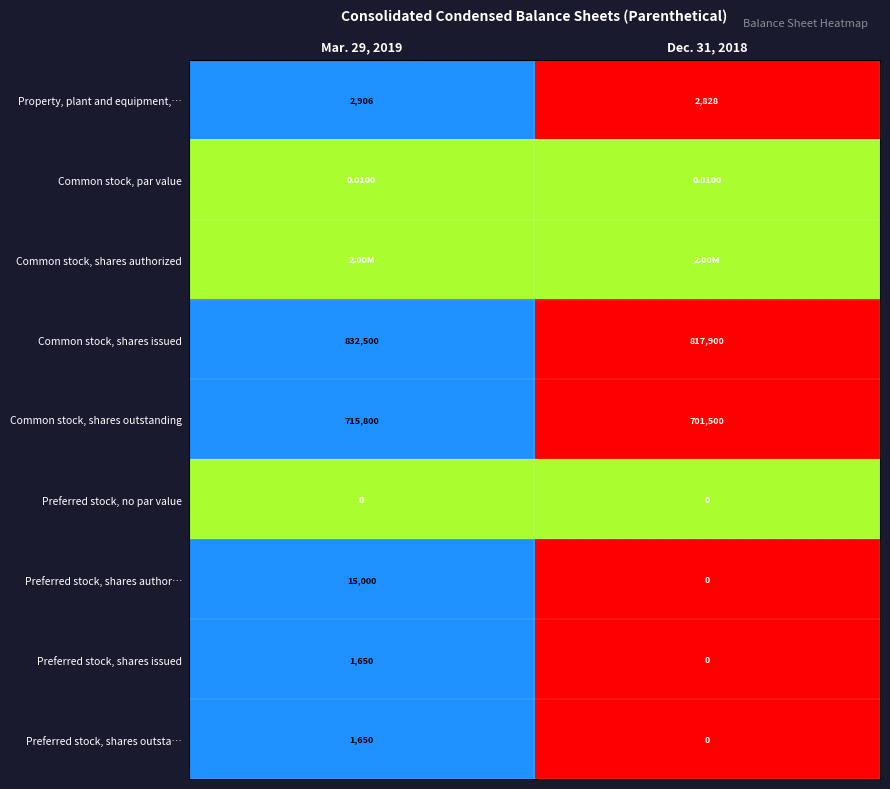

Is the value of Common stock, shares issued at Dec. 31, 2018 greater than the value of Preferred stock, shares outsta… at Mar. 29, 2019?

Yes